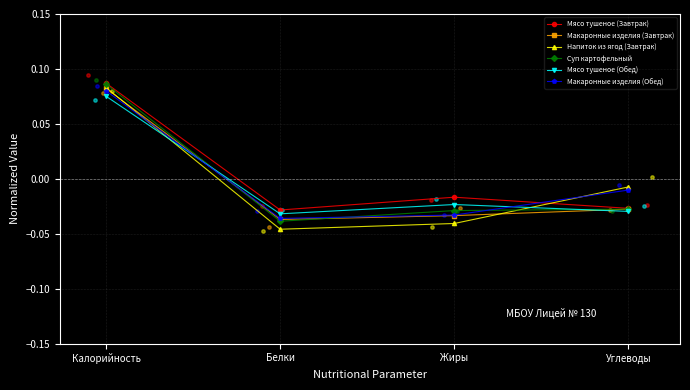

At how many categories does at least one series exceed 0?

1